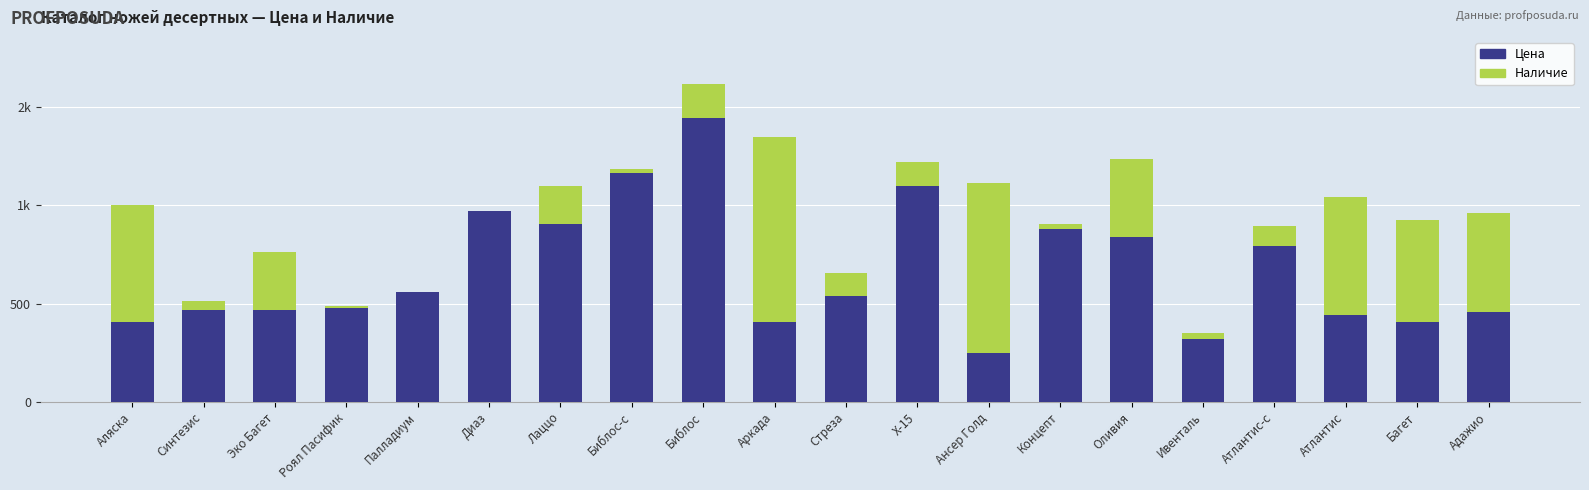

Are the bars grouped side by side (vs. stacked)?

No